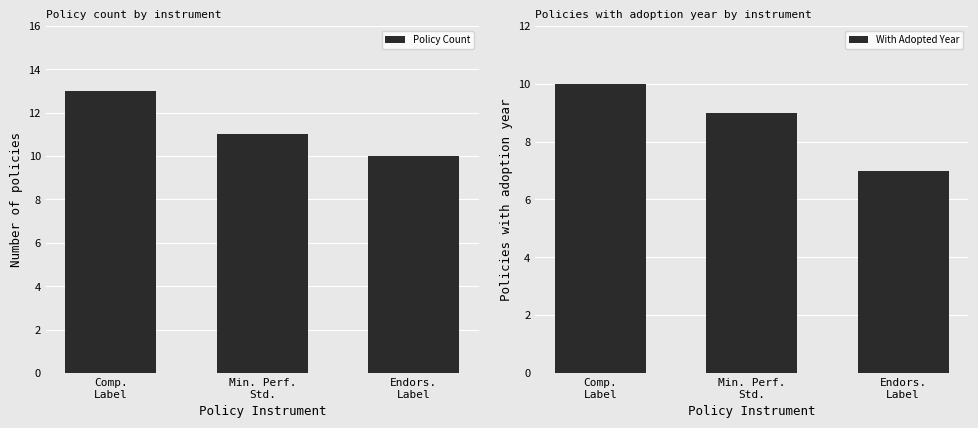

Which has a higher value, Endors.
Label or Min. Perf.
Std.?

Min. Perf.
Std.